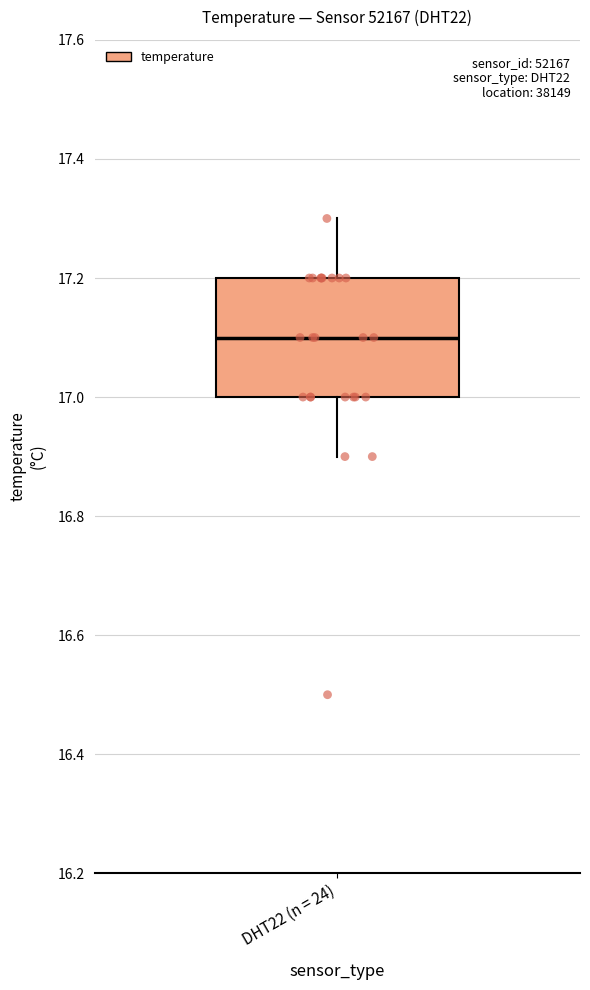

Transcribe this box plot: give where the median line is, the range the box spans, and where the two whiskers end, as read against the y-axis. The values are not printed on the chart, so give them approximately, as read against the axis.

median 17.1, box 17.0 to 17.2, whiskers 16.9 to 17.3